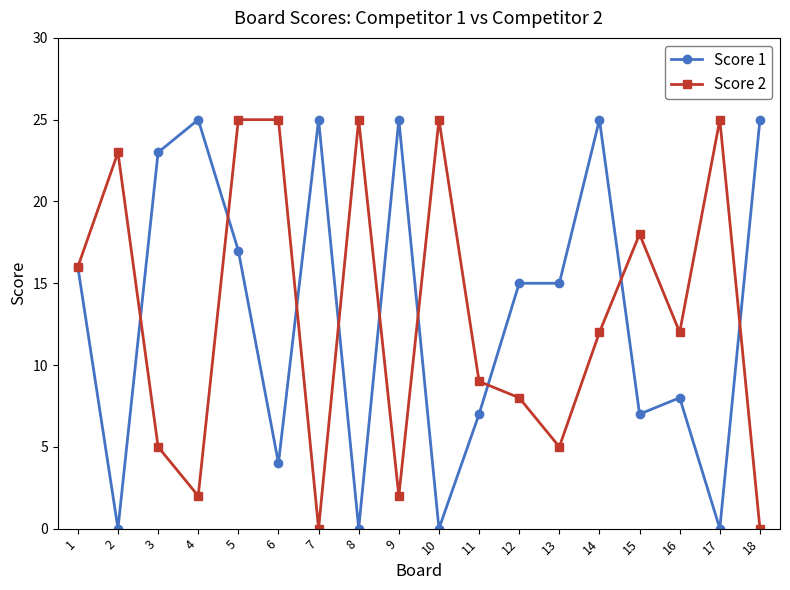

At 9, list the series in order from smallest to largest.

Score 2, Score 1